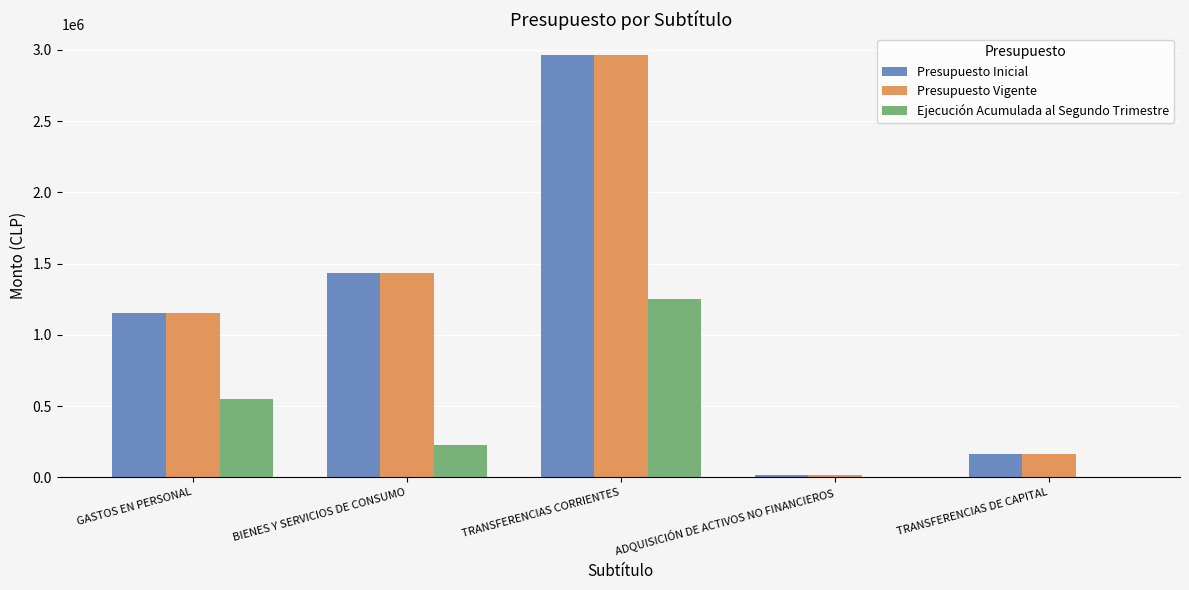

True or false: Presupuesto Vigente has a value of 1661778 at GASTOS EN PERSONAL.

False